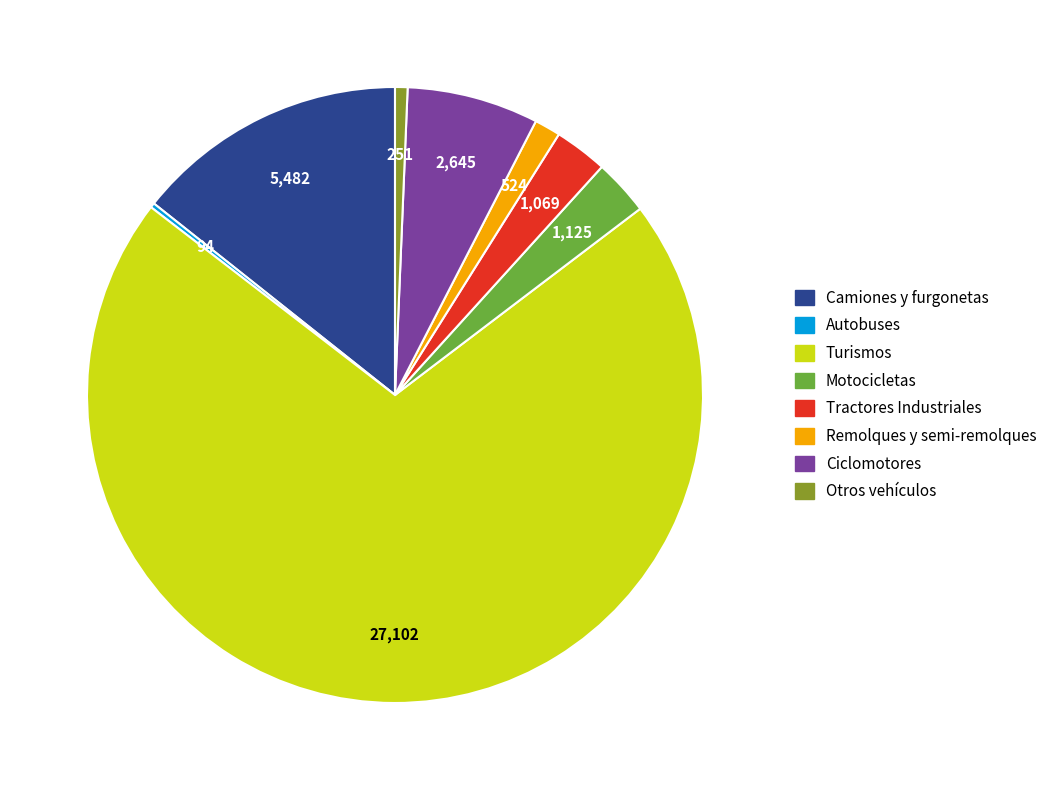

Do Otros vehículos and Remolques y semi-remolques together represent more than half of the pie?

No